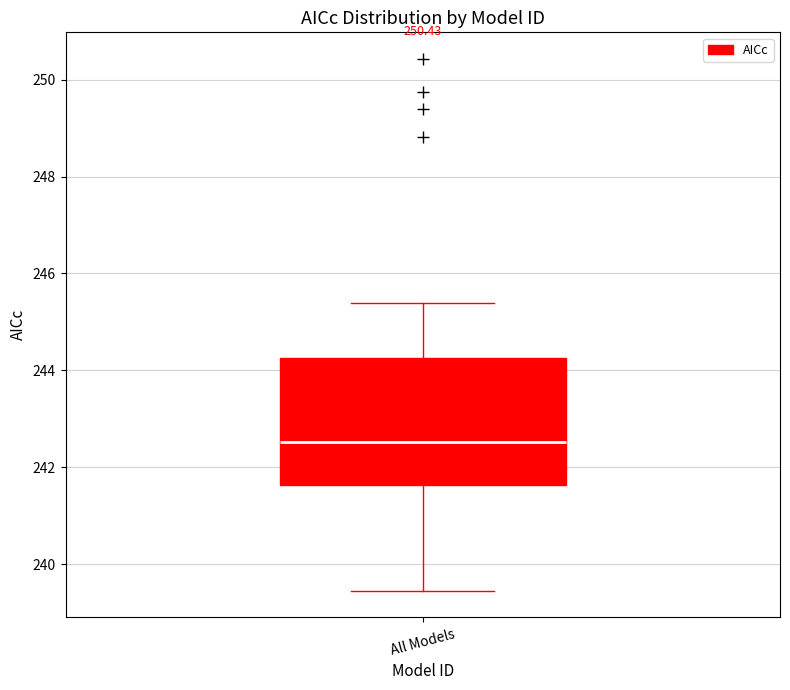

Where does the median line of the box for All Models sit on the y-axis? The values are not printed on the chart, so give them approximately, as read against the axis.

242.6